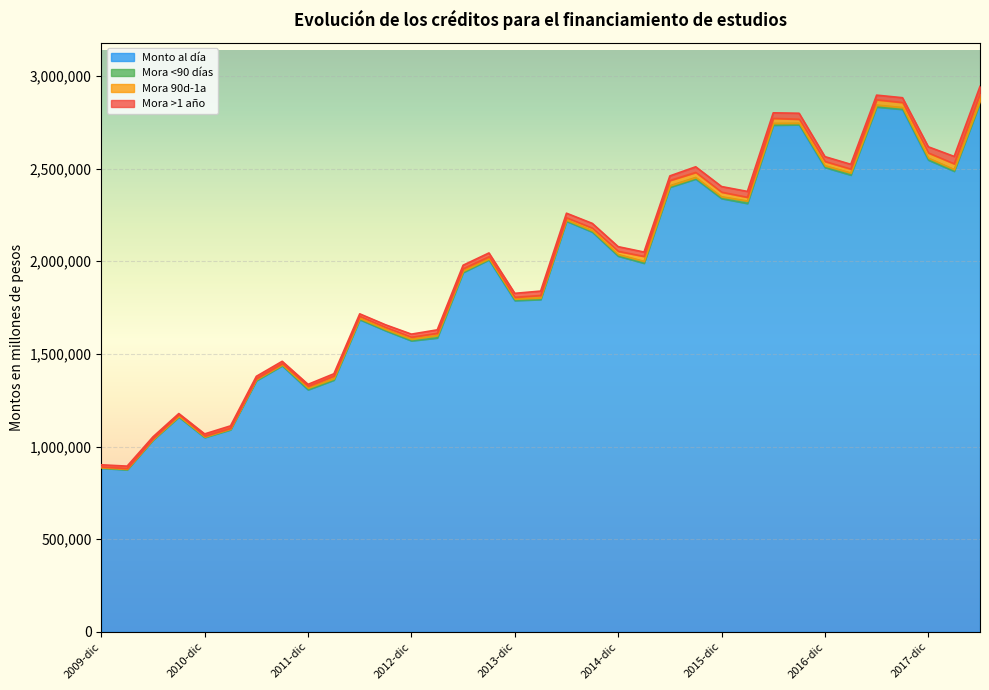

How many lines are shown in the chart?

4